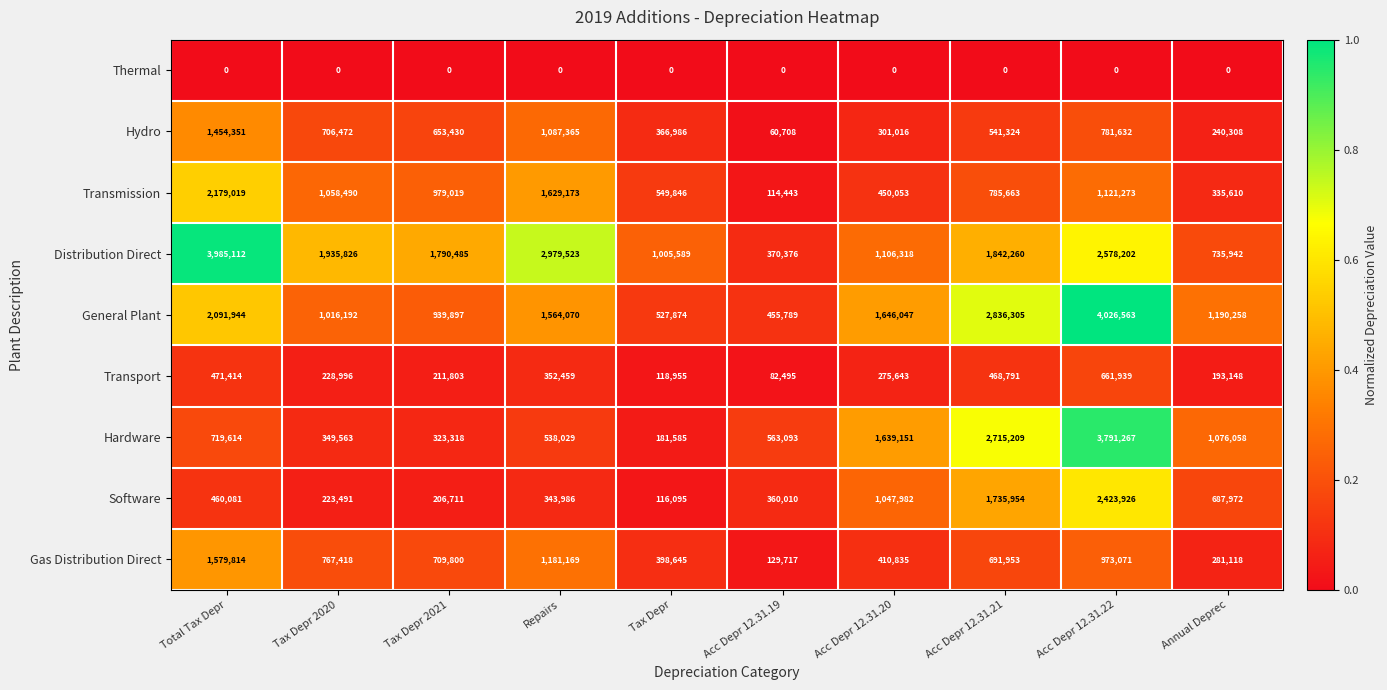

Where does the Hydro series first go above 653430?

Total Tax Depr